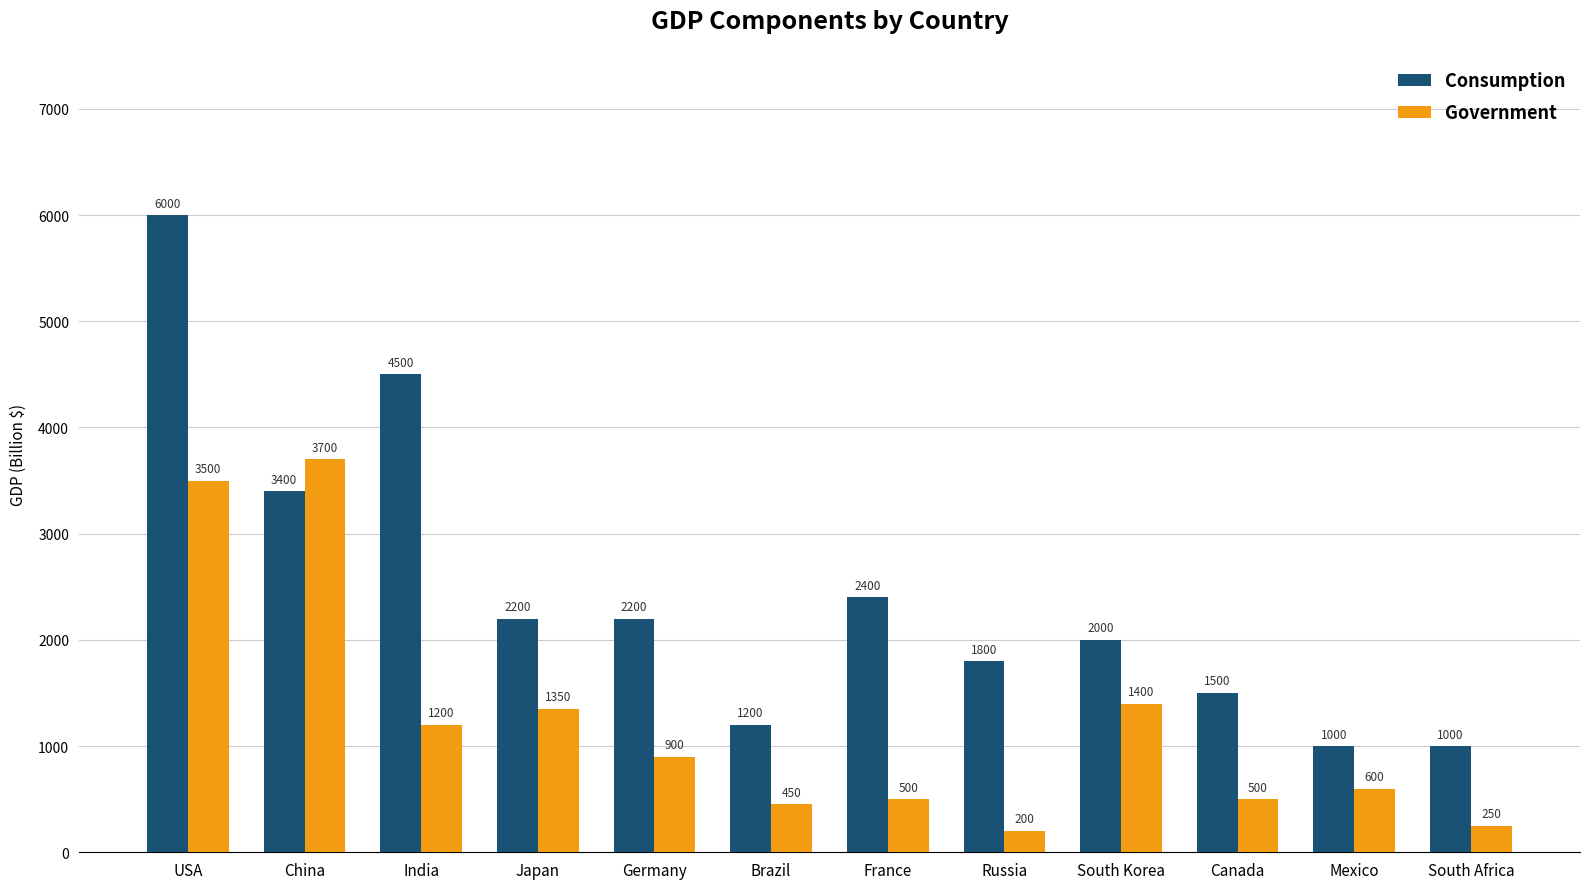

At how many categories does at least one series exceed 4553?

1